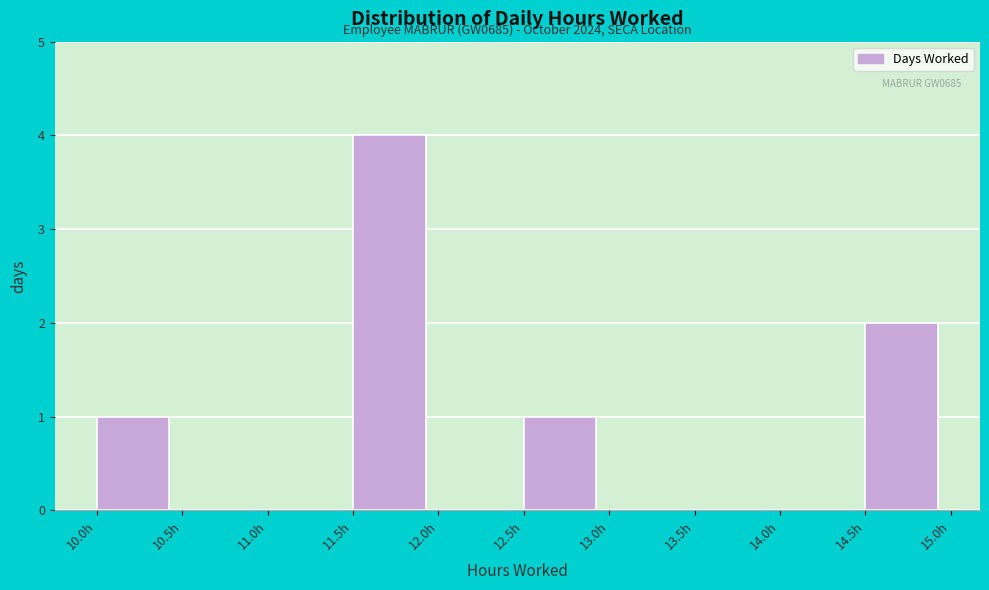

Over which range of the x-axis is the bar tallest?

11.5 to 12.0